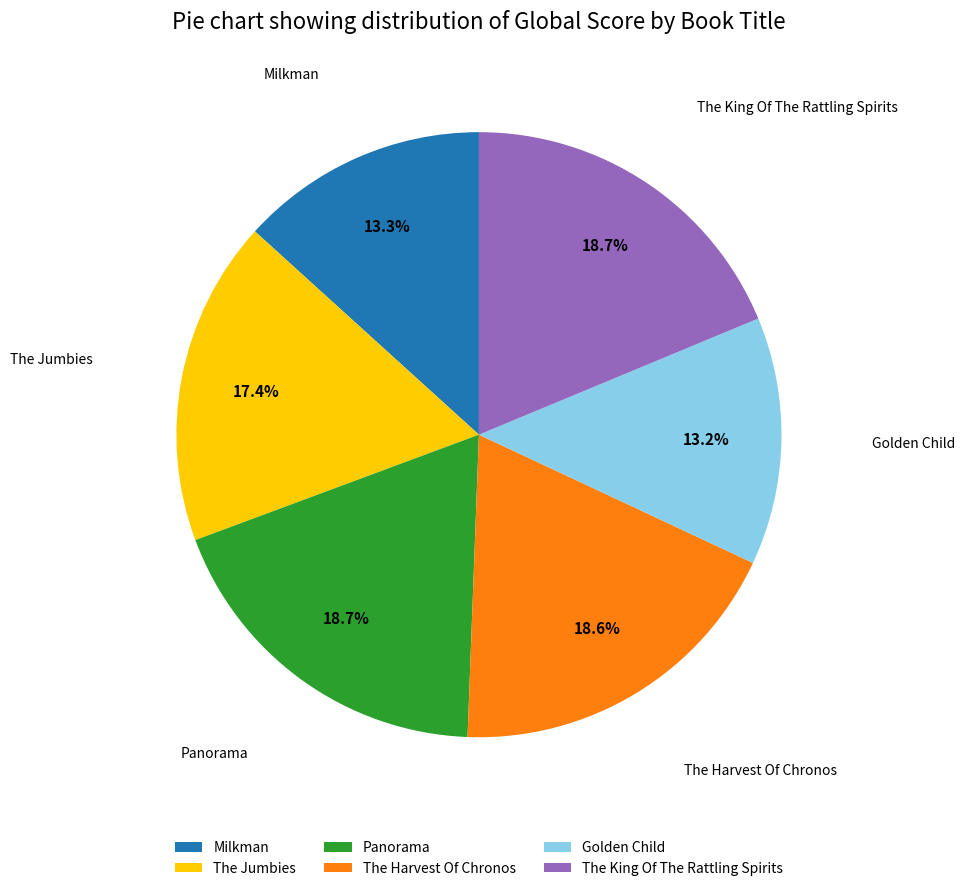

Approximately how many times larger is the value at Golden Child compared to Panorama?

0.7